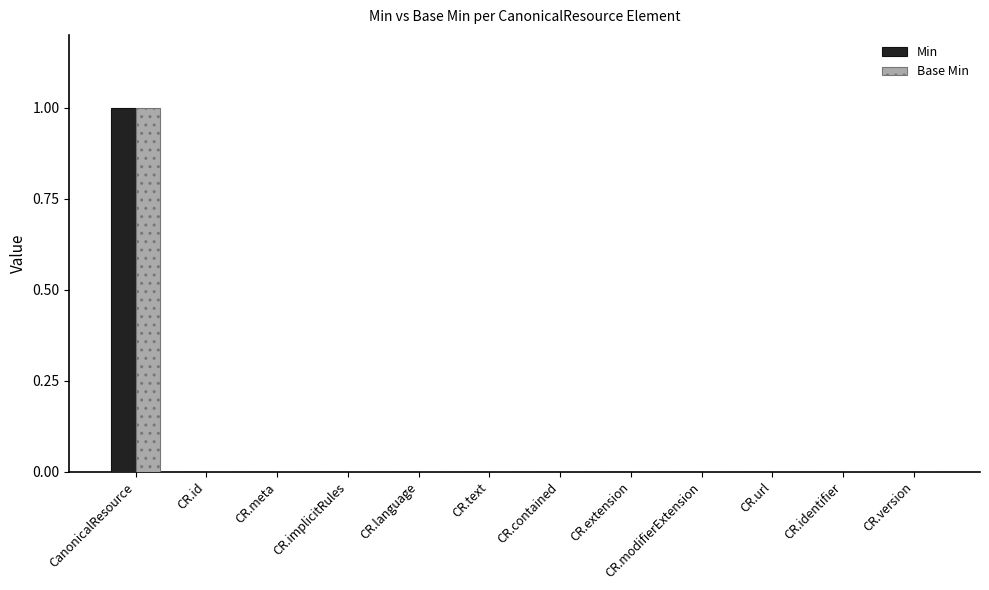

At which category is the sum across all series the highest?

CanonicalResource